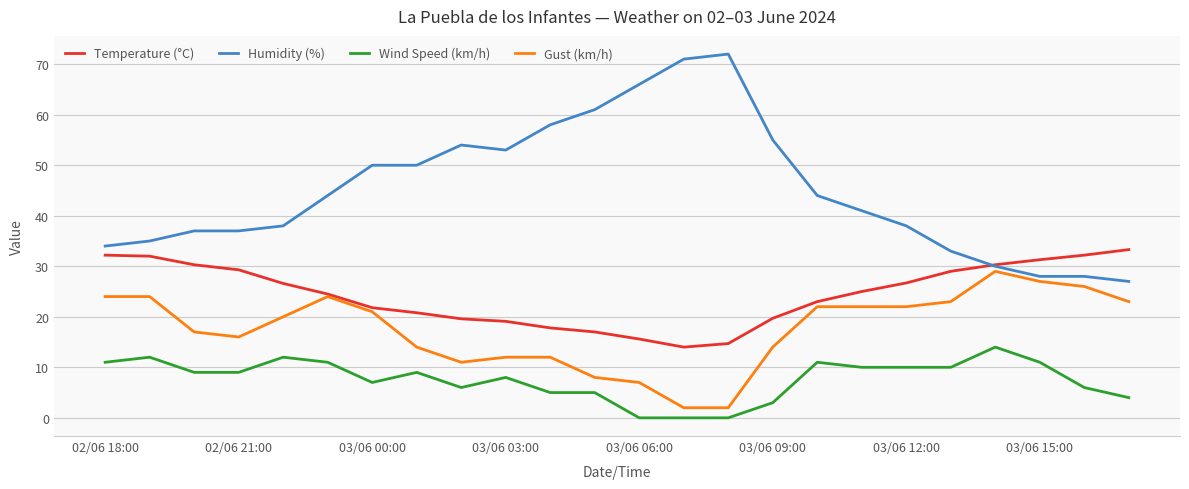

Which series has the largest total across all categories?

Humidity (%)